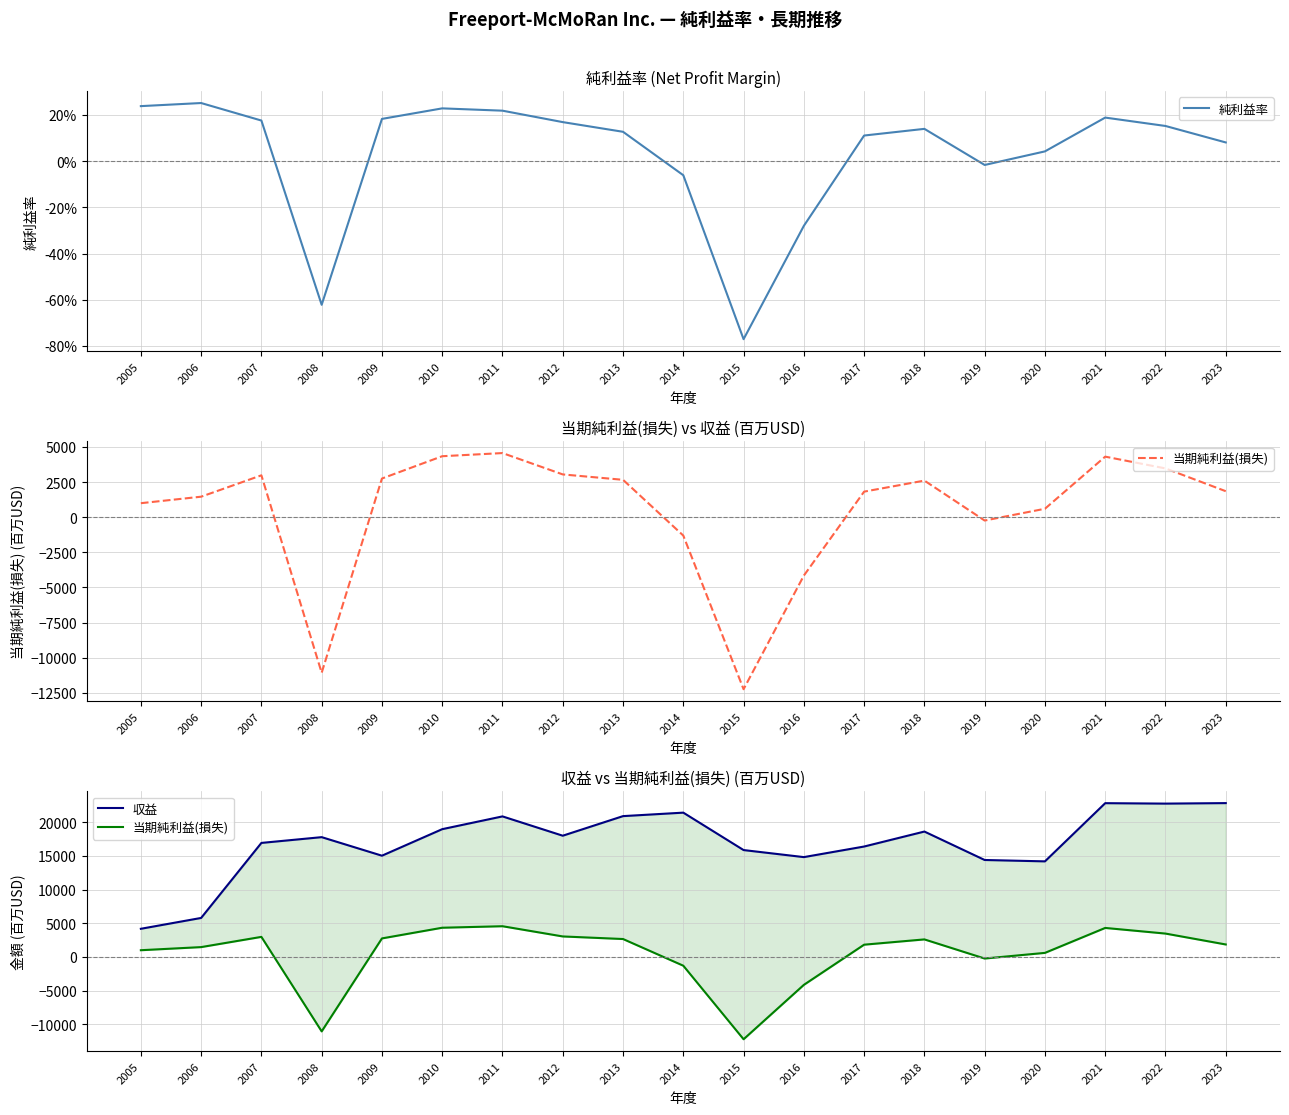

At which label does 純利益率 first exceed 0?

2005